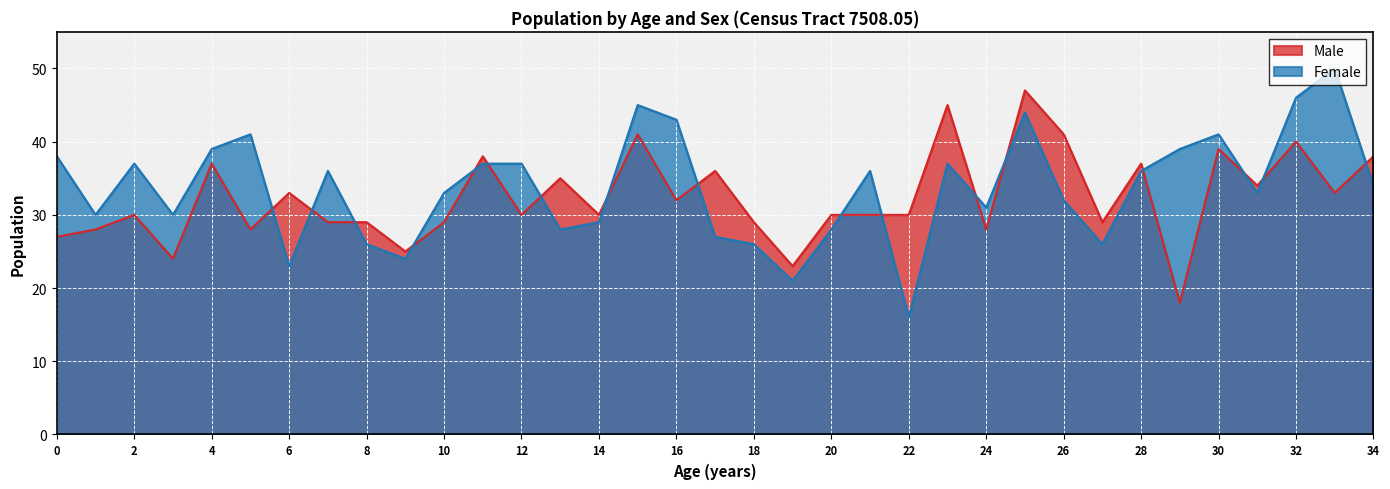

After their last crossing, which series has the higher values: Male or Female?

Male